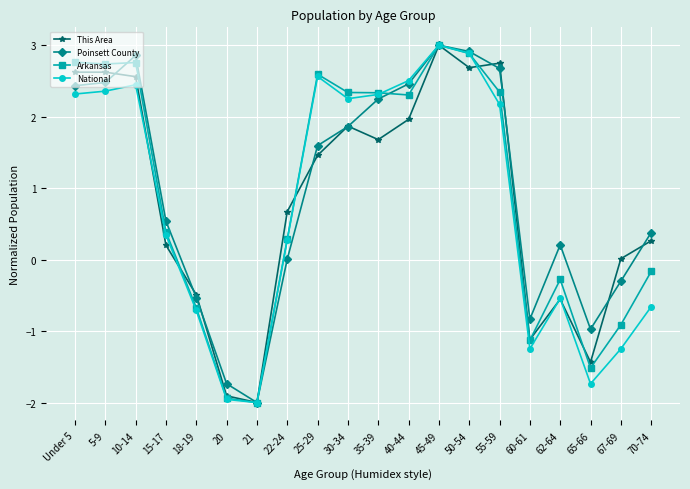

Count the number of categories in the chart.

20